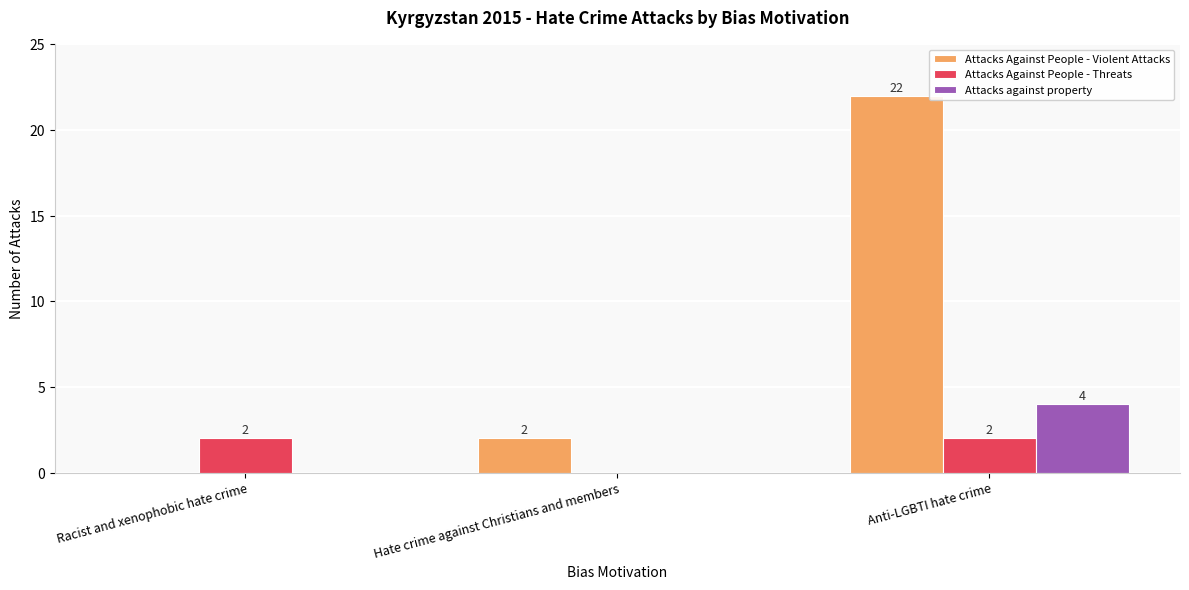

Reading left to right, extract all data points from this chart.

Attacks Against People - Violent Attacks: Racist and xenophobic hate crime=0	Hate crime against Christians and members=2	Anti-LGBTI hate crime=22
Attacks Against People - Threats: Racist and xenophobic hate crime=2	Hate crime against Christians and members=0	Anti-LGBTI hate crime=2
Attacks against property: Racist and xenophobic hate crime=0	Hate crime against Christians and members=0	Anti-LGBTI hate crime=4